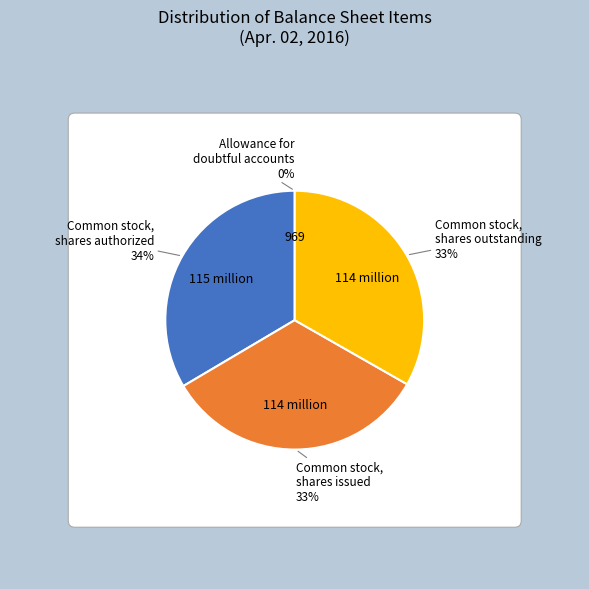

What is the largest slice in the pie chart?

Common stock, shares authorized